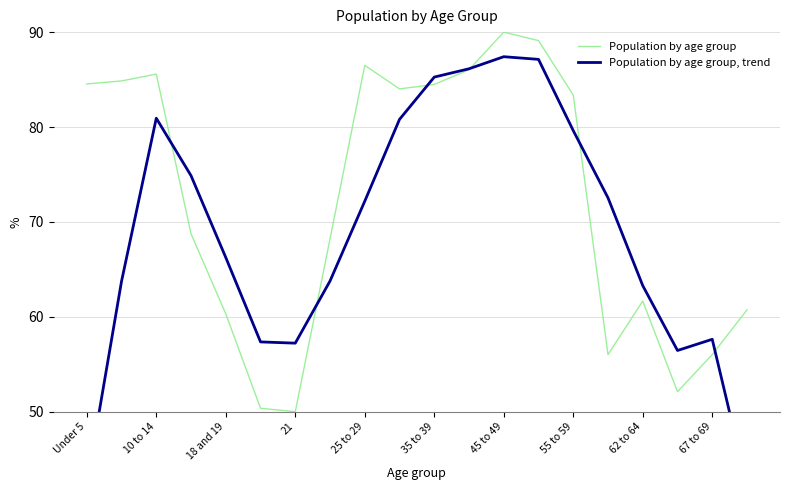

The Population by age group series shows 110.6 at 67 to 69. True or false?

False